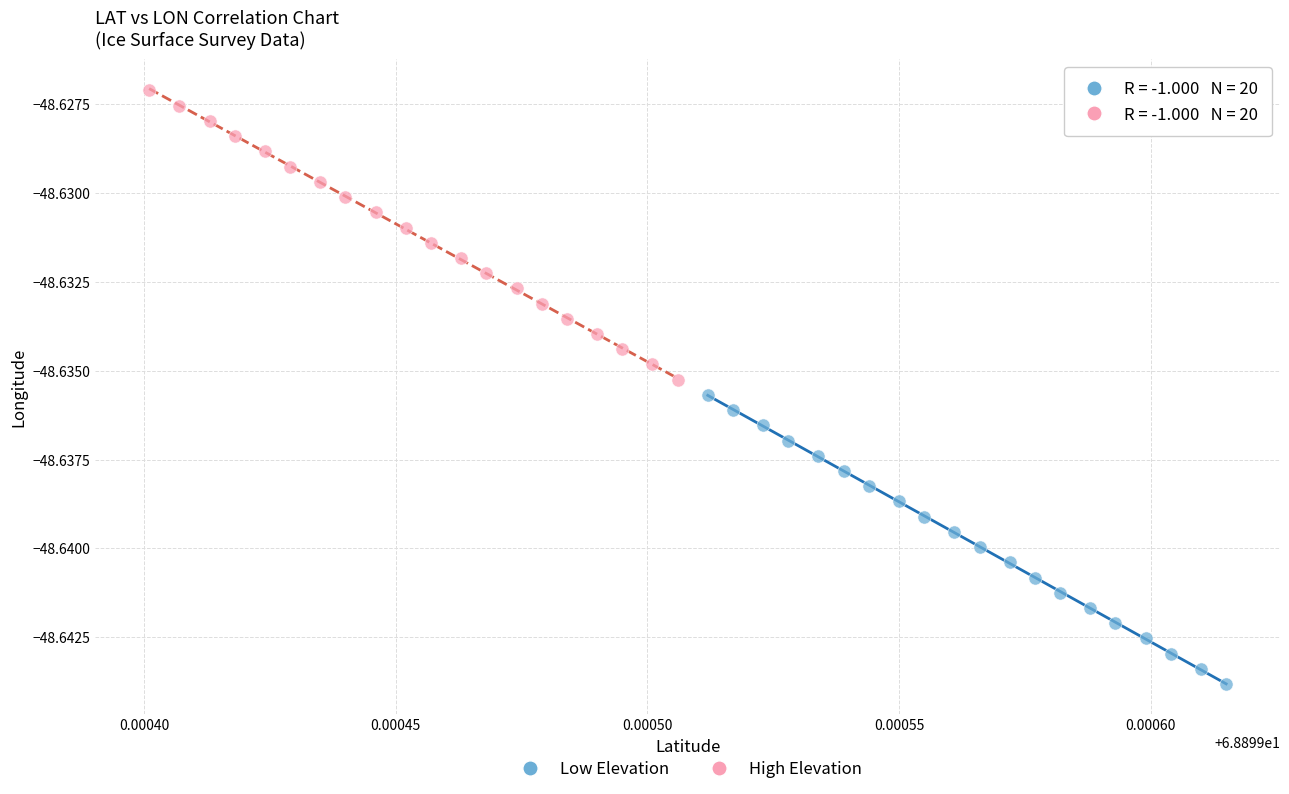

Which series contains the highest Y value?

High Elevation